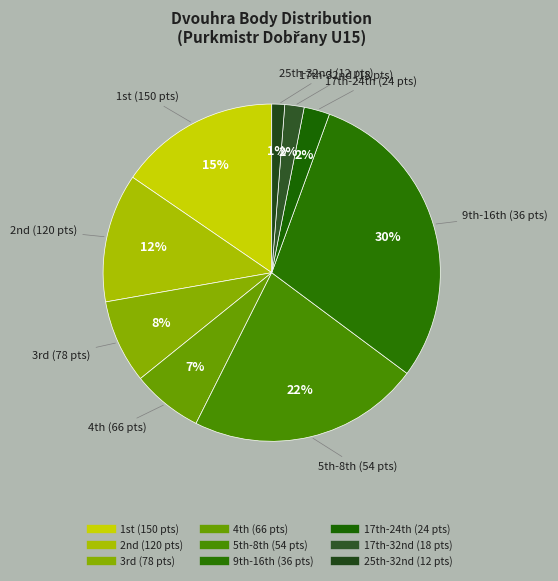

How many segments does this pie chart have?

9